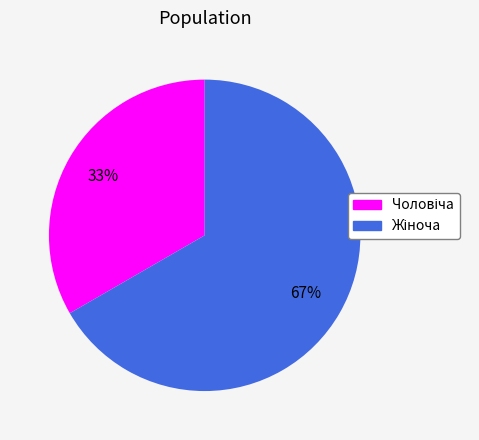

To the nearest percent, what is the average slice percentage?

50%